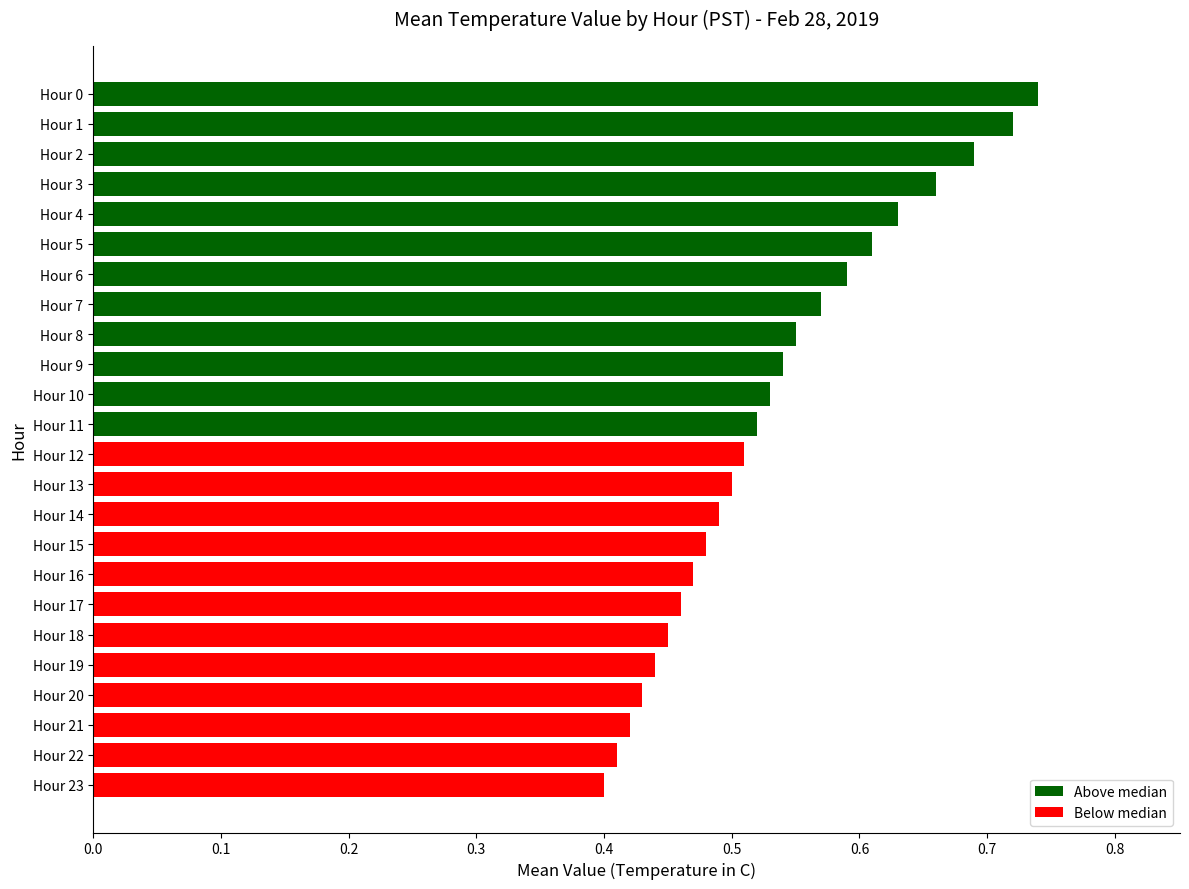

What is the difference between the second highest and second lowest values?

0.3